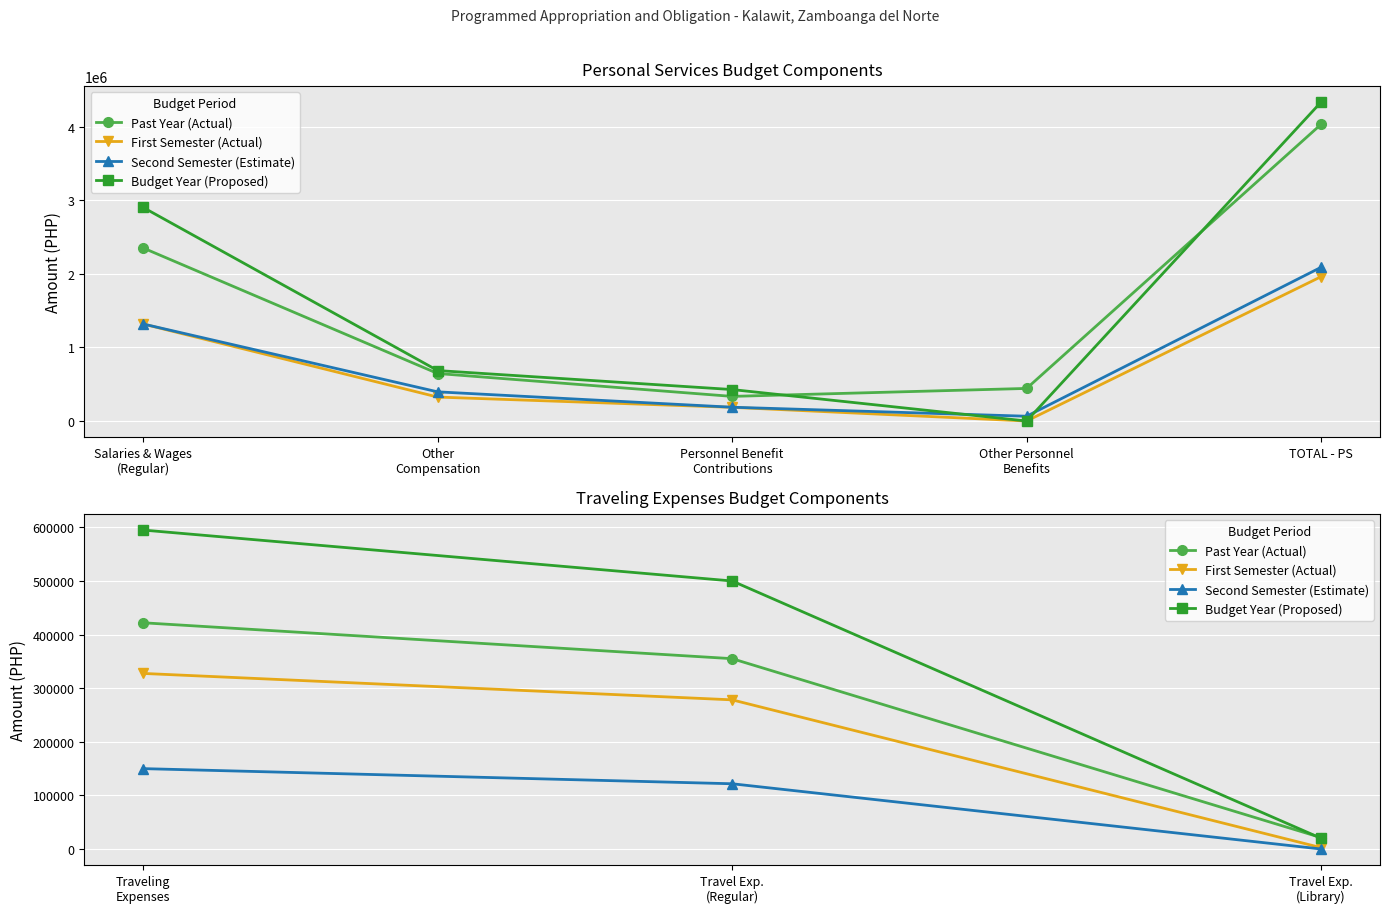

Does the chart display data point markers on the line(s)?

Yes